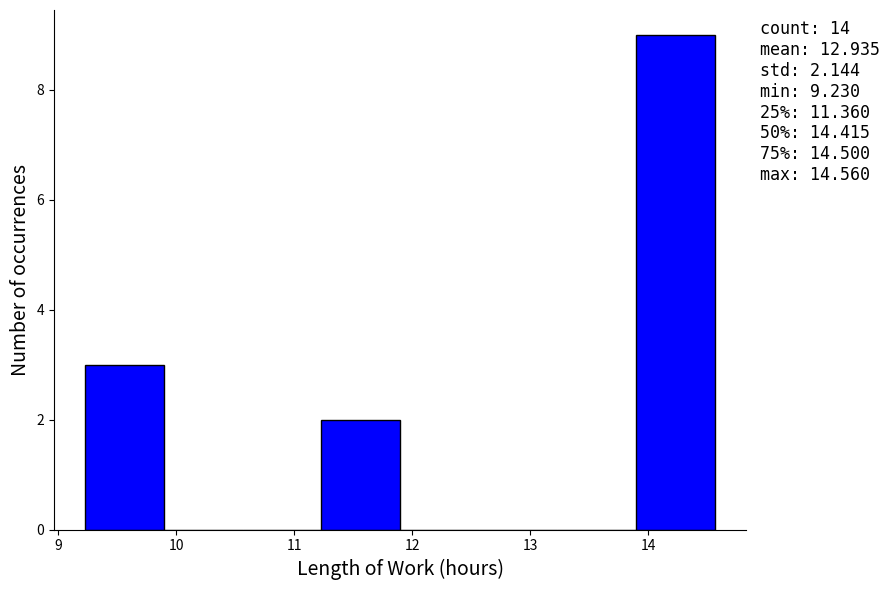

Which range on the x-axis has the tallest bar?

13.9 to 14.6